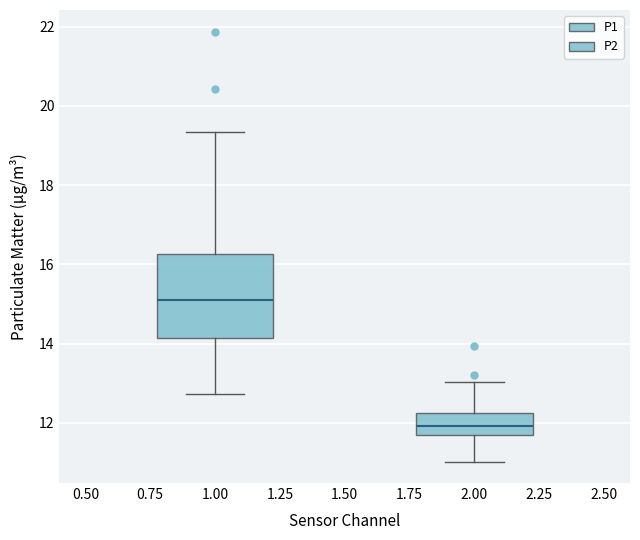

Reading left to right, read every box against the y-axis: the position of its median line, the range the box covers, and the ends of its whiskers. The values are not printed on the chart, so give them approximately, as read against the axis.

1.00: median 15.2, box 14.2 to 16.2, whiskers 12.8 to 19.4
2.00: median 12.0, box 11.6 to 12.2, whiskers 11.0 to 13.0